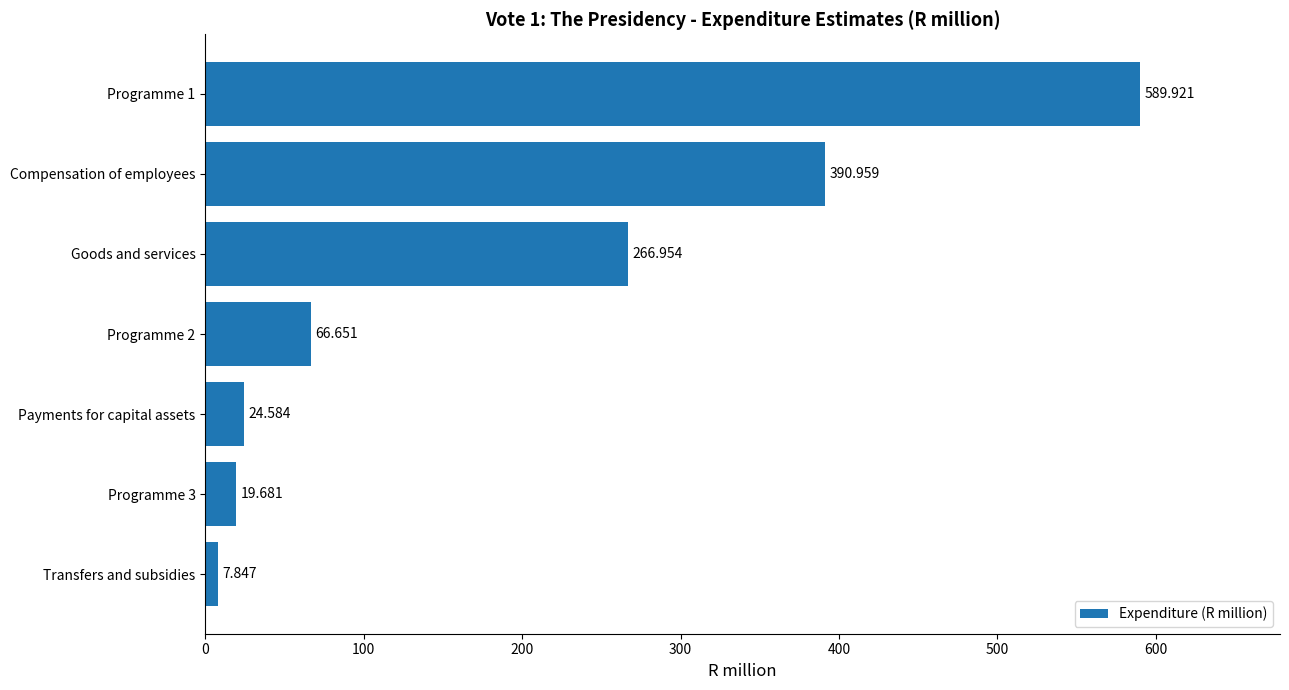

At which label is the value closest to 298?

Goods and services